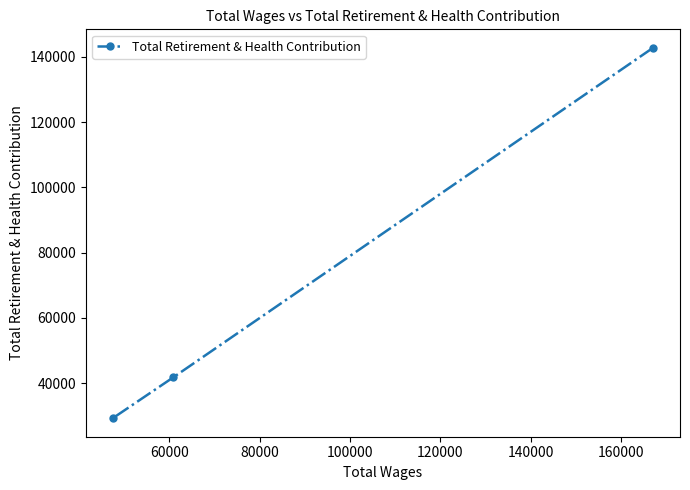

What is the minimum value shown in the chart?

29239